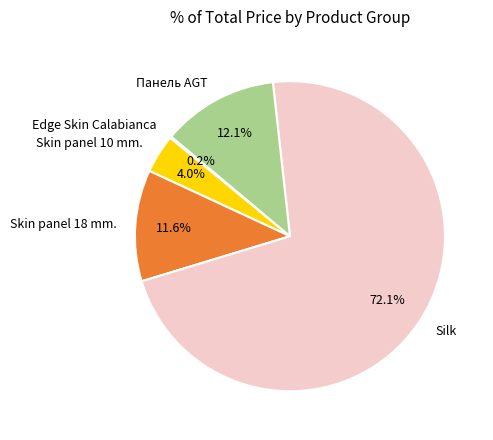

Between Панель AGT and Skin panel 18 mm., which is larger?

Панель AGT